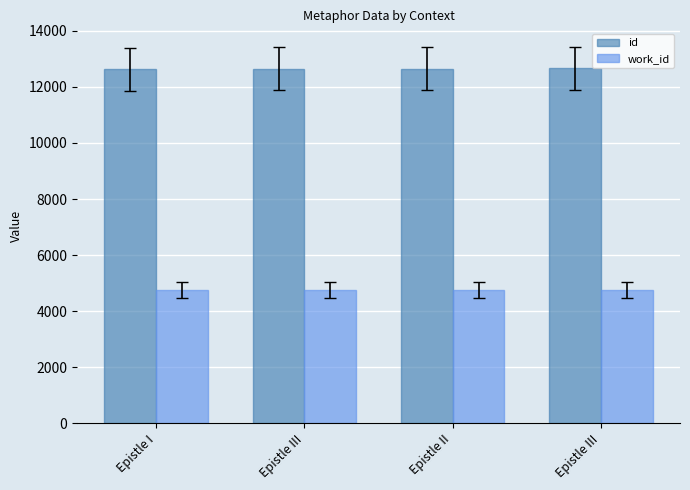

How many data points does each series have?

4